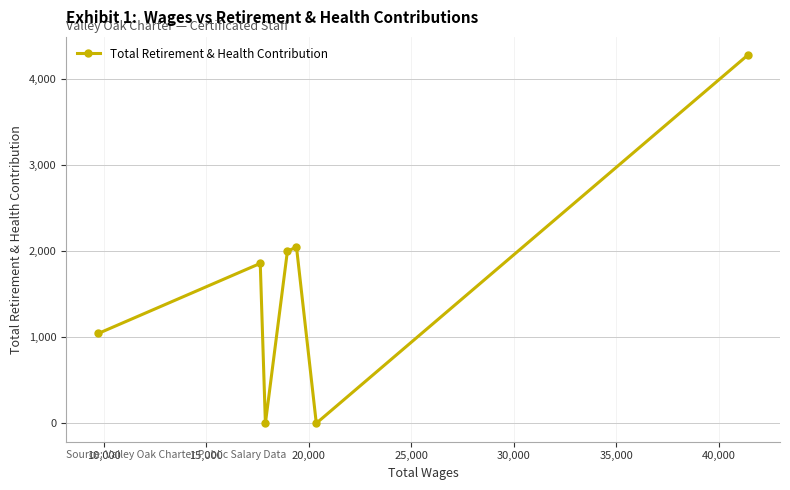

What is the sum of all values?

11239